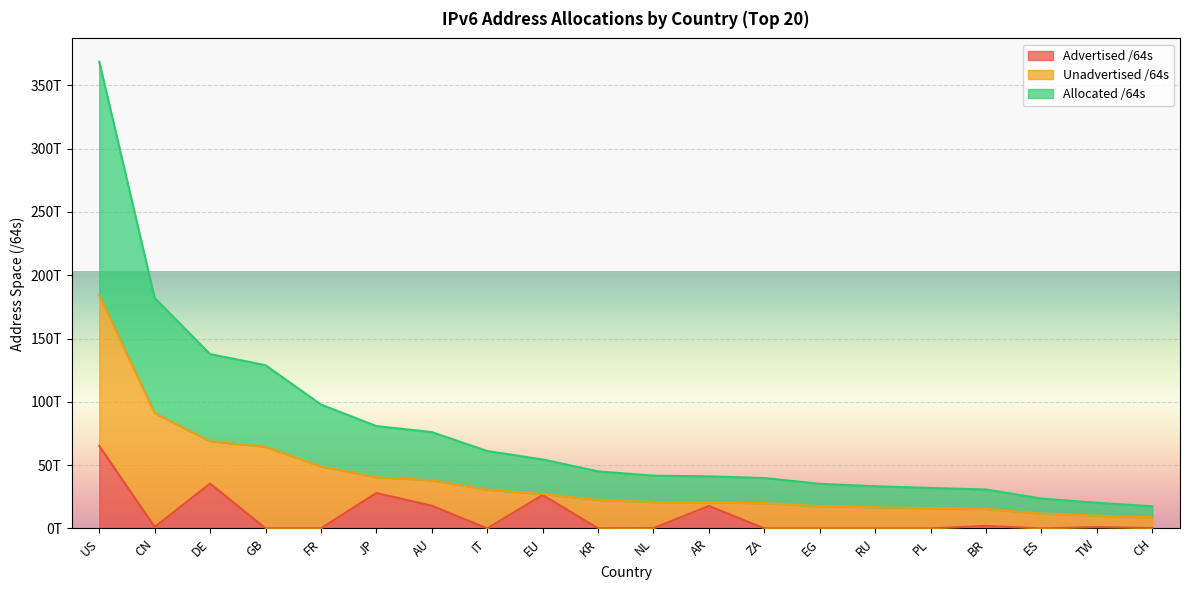

What is the difference between the maximum and second lowest values in the Advertised /64s series?

65171326697472